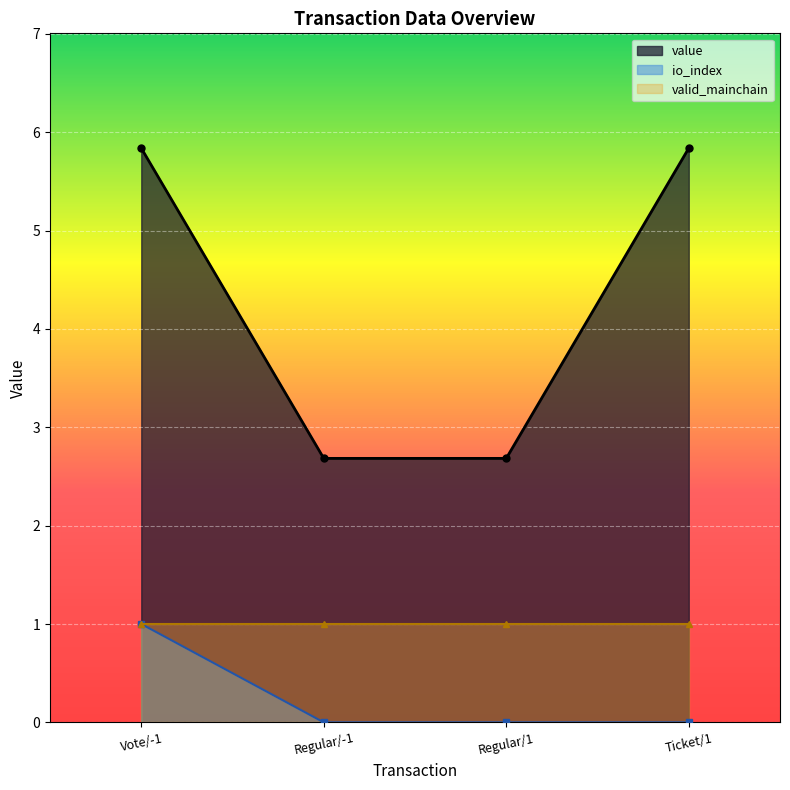

Which has a higher value, Regular/1 or Vote/-1?

Vote/-1